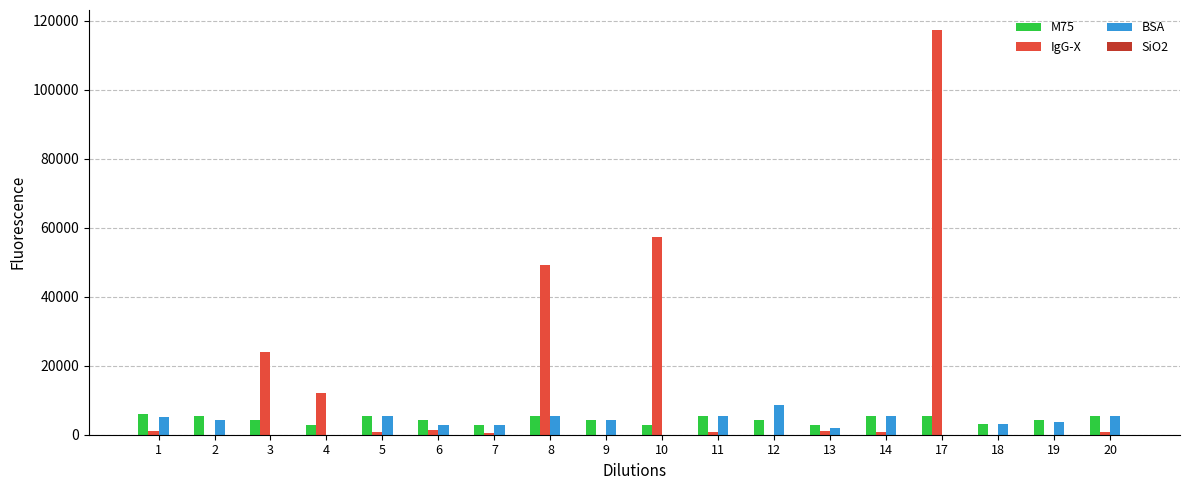

What is the highest value of the IgG-X series?

117220.1